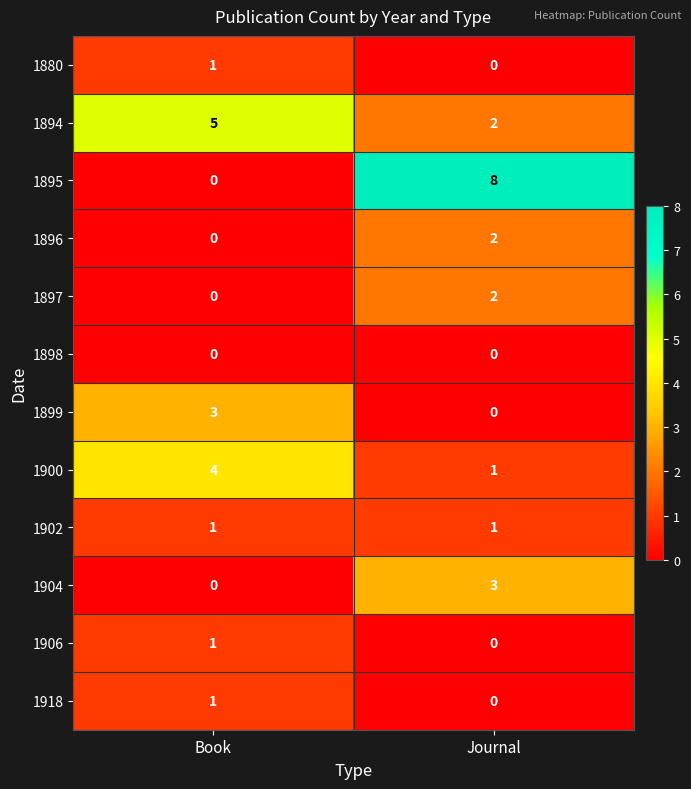

What is the sum of all 1894 values?

7